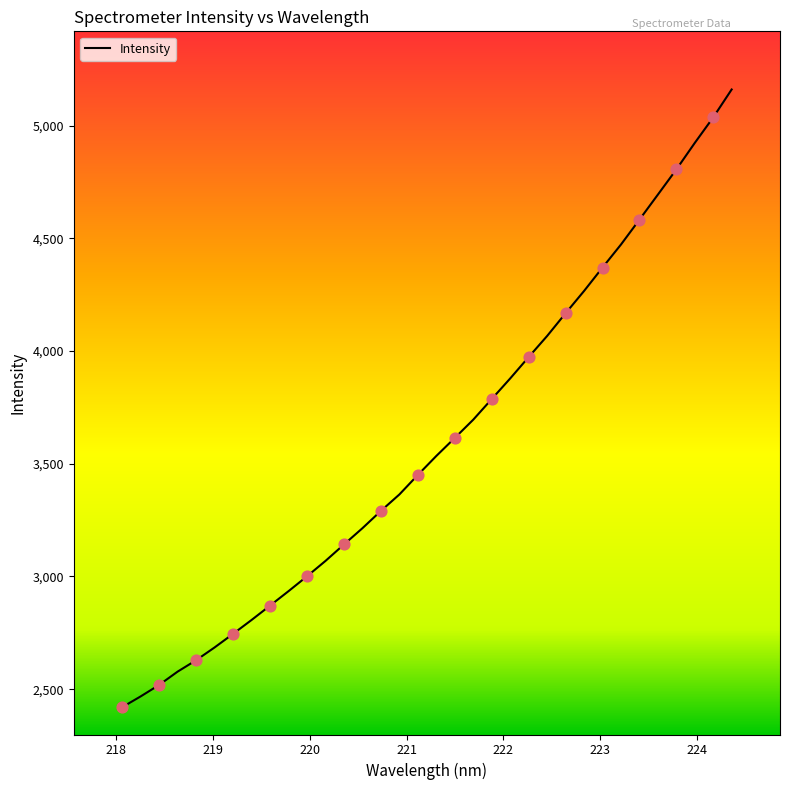

What is the difference between the maximum and minimum values?

2740.8